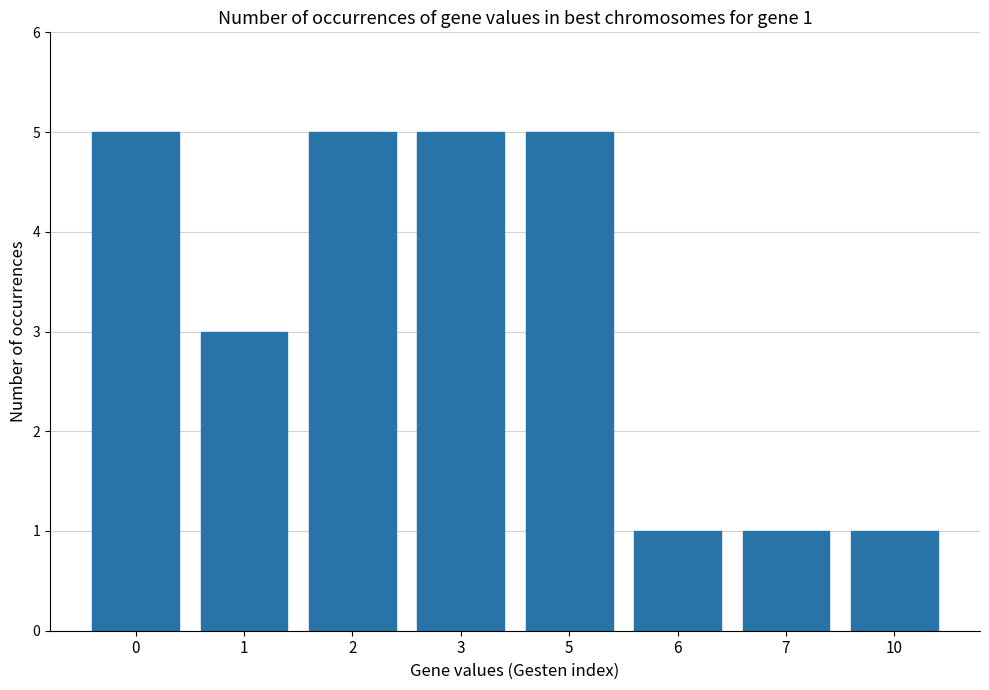

What is the maximum value shown in the chart?

5